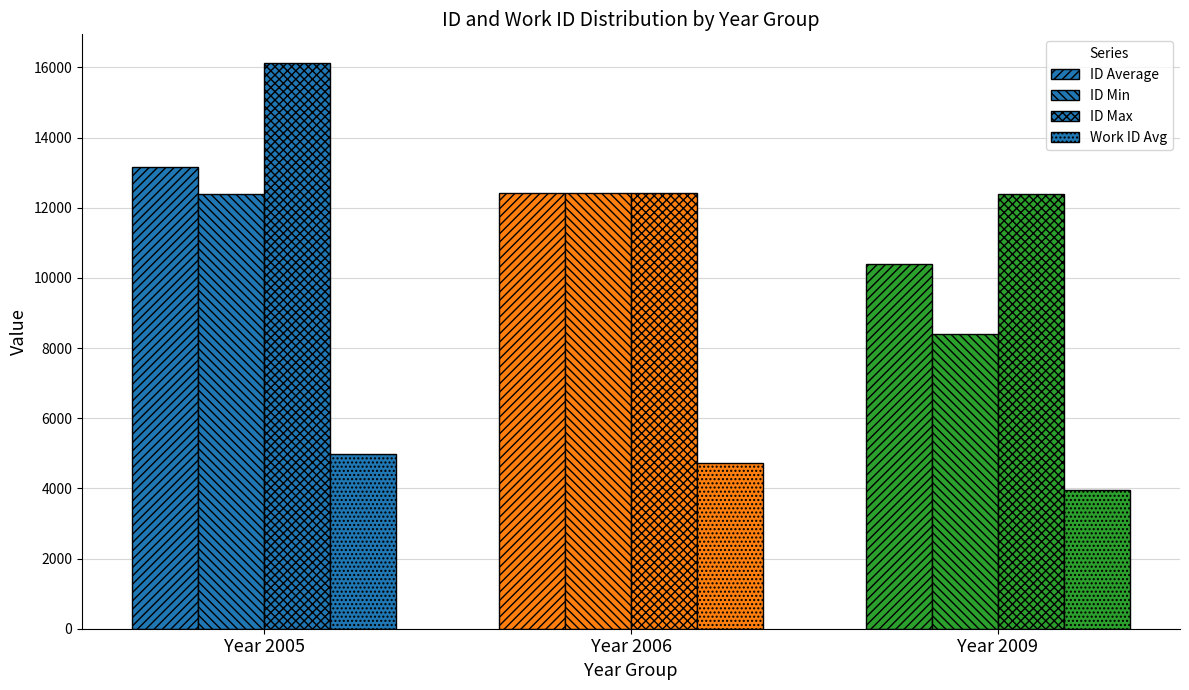

The id series shows 11311 at 2009-09-14. True or false?

False